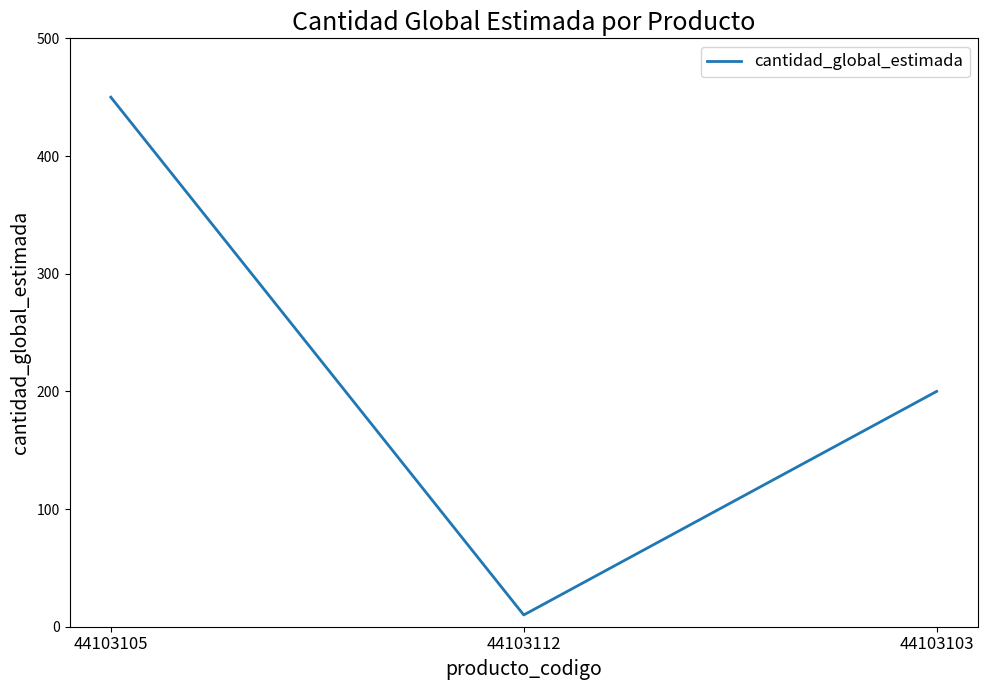

What is the sum of the values at 44103103 and 44103105?

650